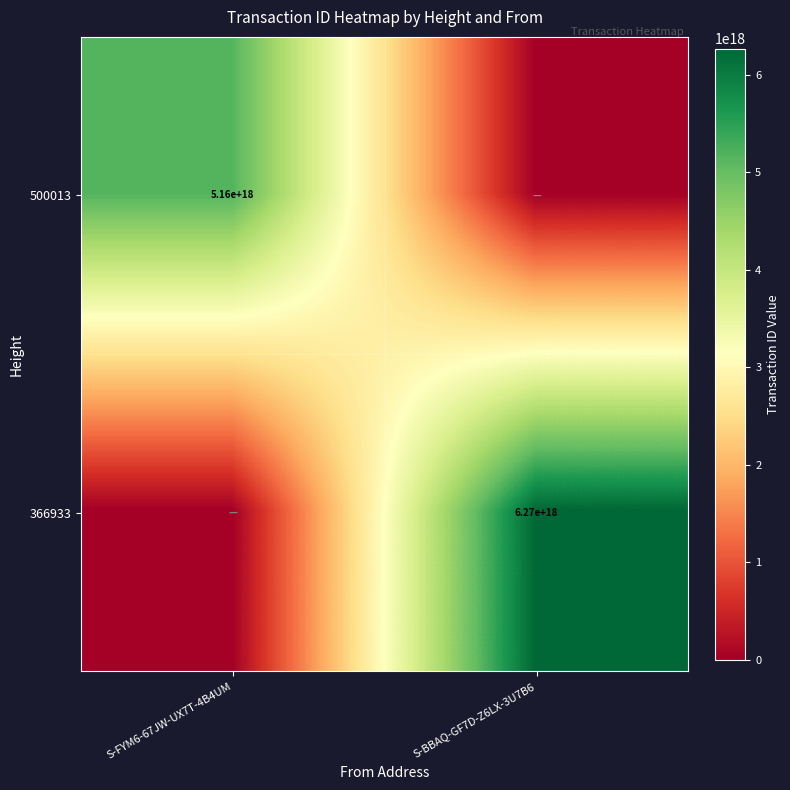

At which category is the sum across all series the highest?

S-BBAQ-GF7D-Z6LX-3U7B6